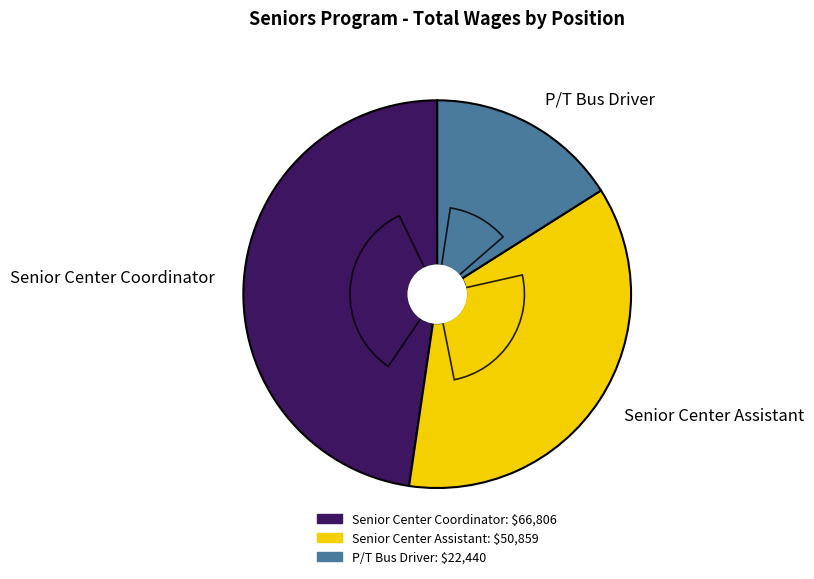

To the nearest percent, what is the average slice percentage?

33%